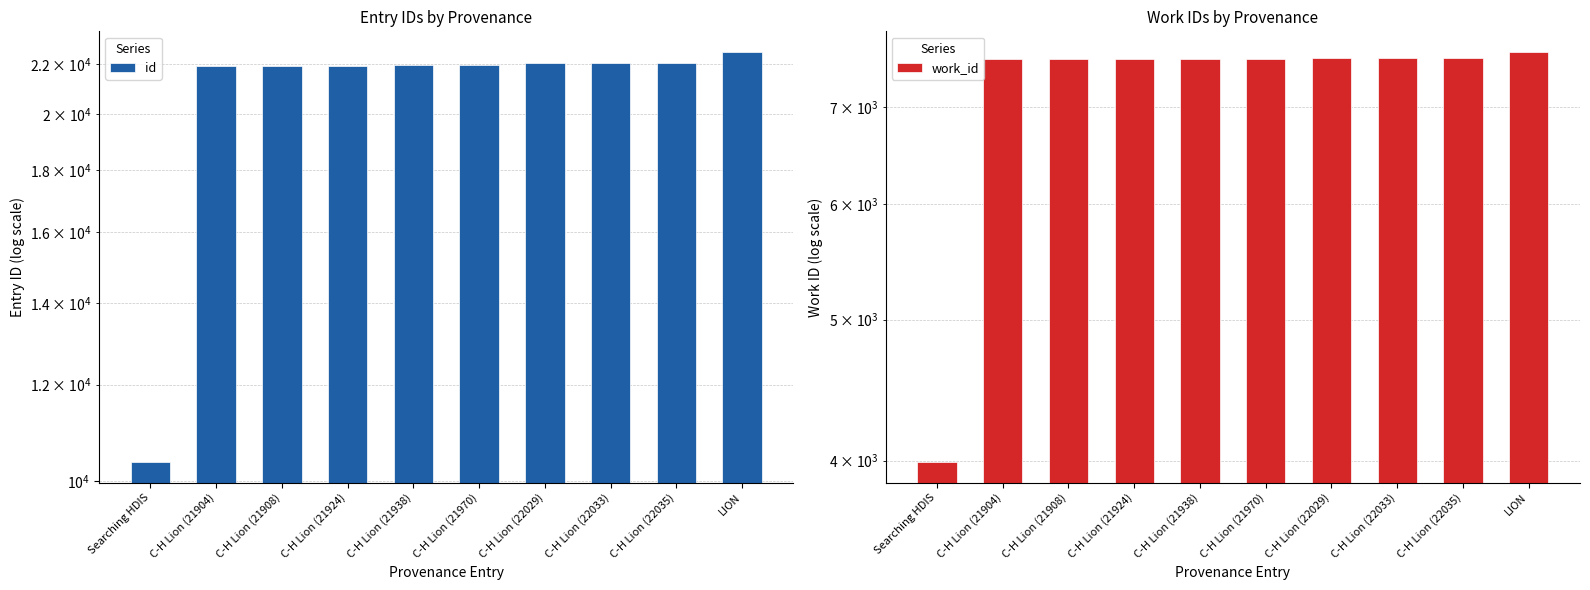

What is the maximum value shown in the chart?

22505